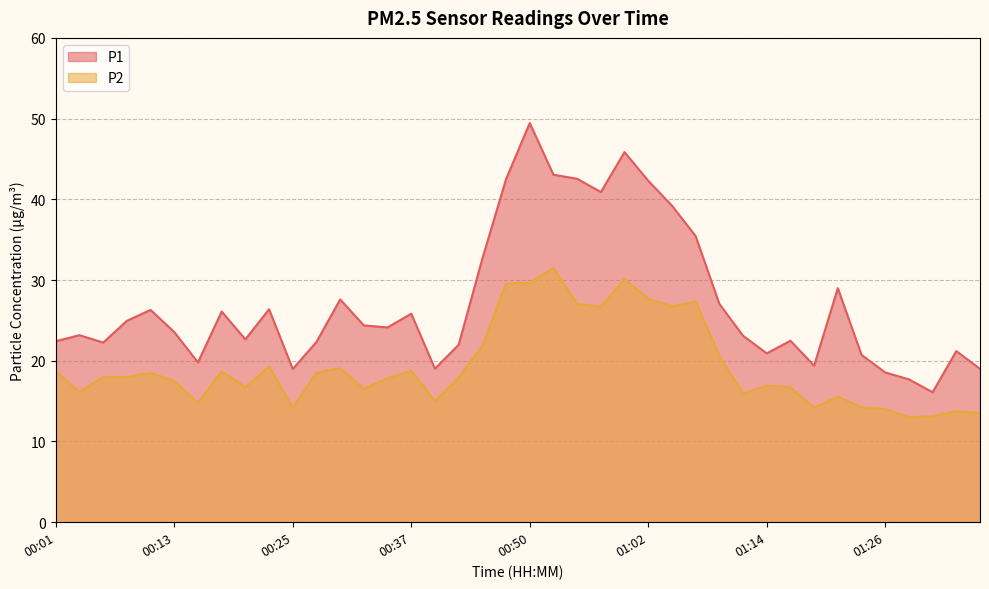

How many lines are shown in the chart?

2